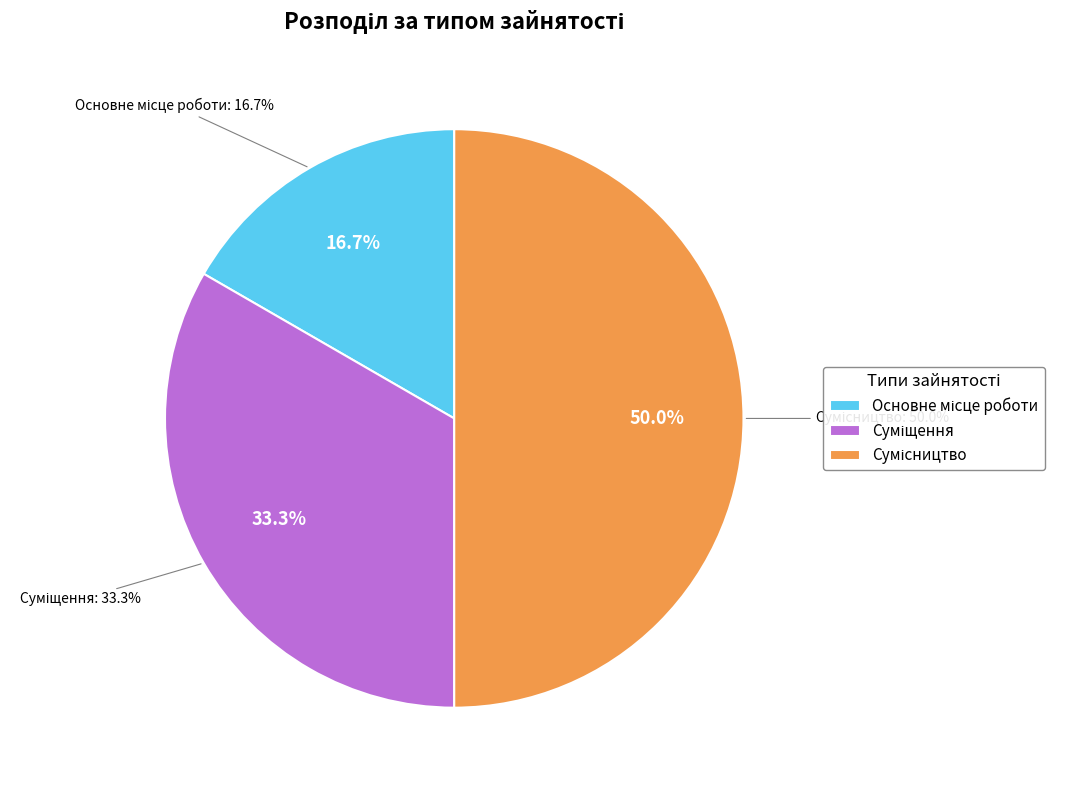

How many segments does this pie chart have?

3